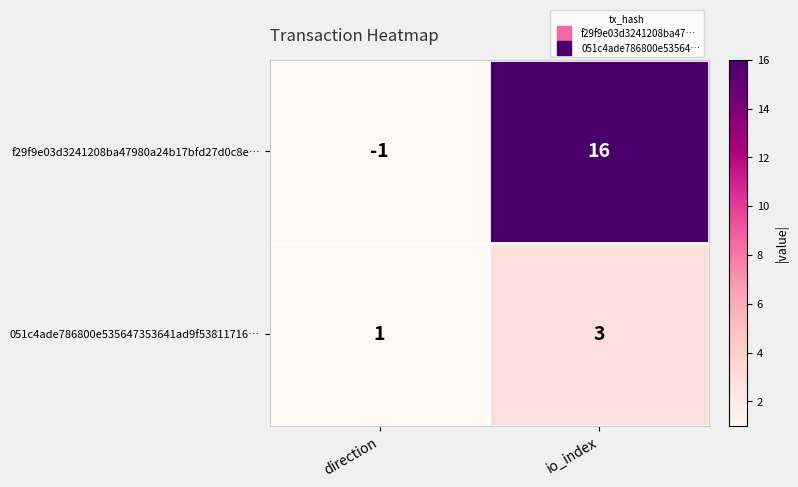

At direction, list the series in order from smallest to largest.

f29f9e03d3241208ba47980a24b17bfd27d0c8e…, 051c4ade786800e535647353641ad9f53811716…